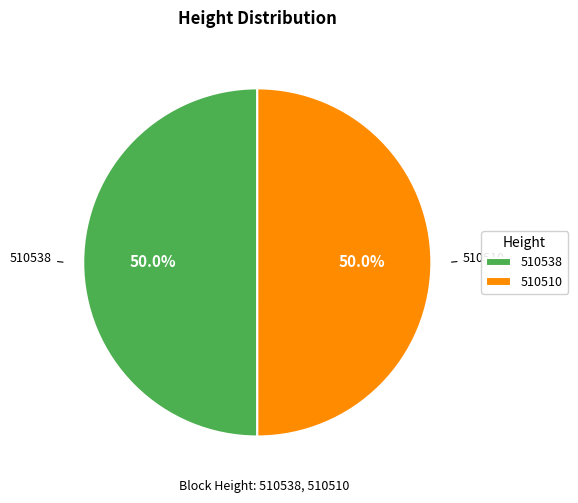

Is it true that 510538 is 63% of the pie?

False